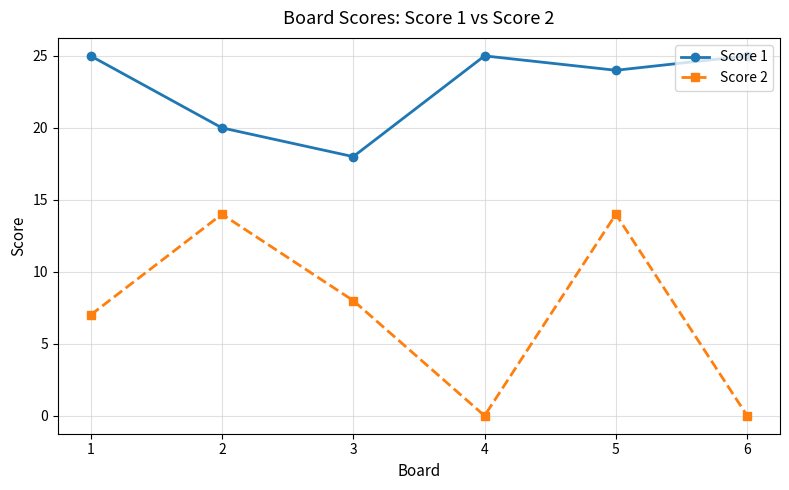

Reading left to right, list all the values displayed in this chart.

Score 1: 1=25	2=20	3=18	4=25	5=24	6=25
Score 2: 1=7	2=14	3=8	4=0	5=14	6=0